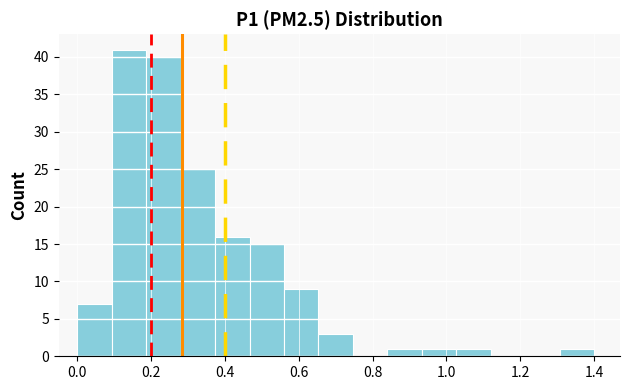

Which range on the x-axis has the tallest bar?

0.10 to 0.18